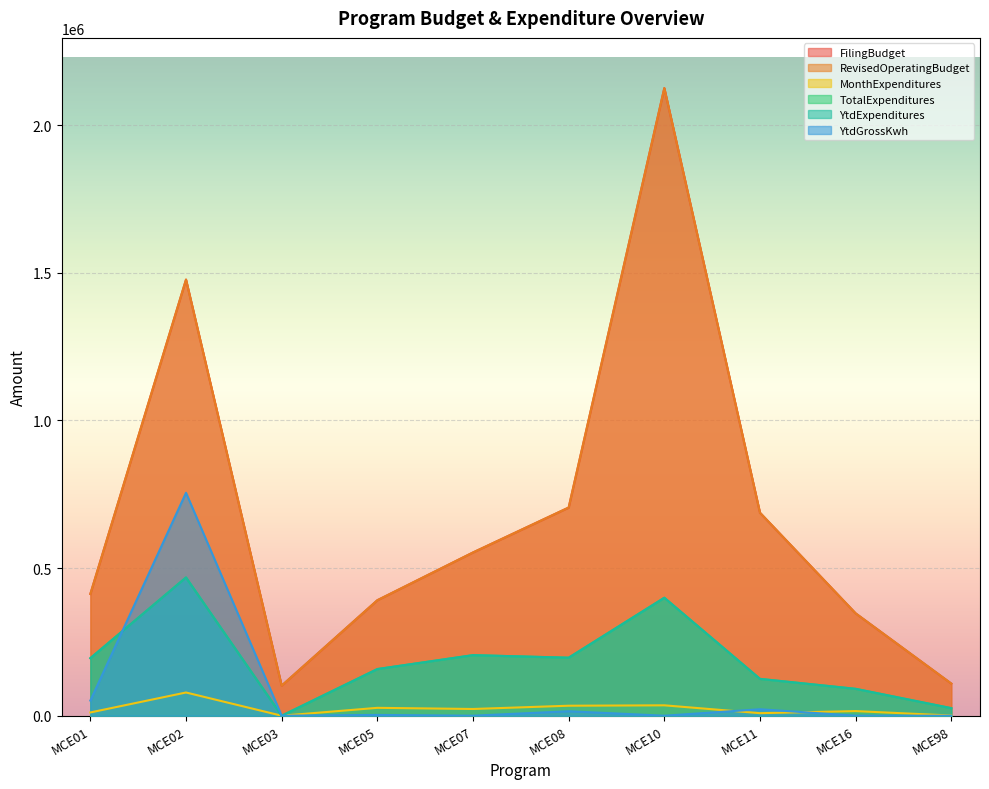

Where is the first local minimum for TotalExpenditures?

MCE03